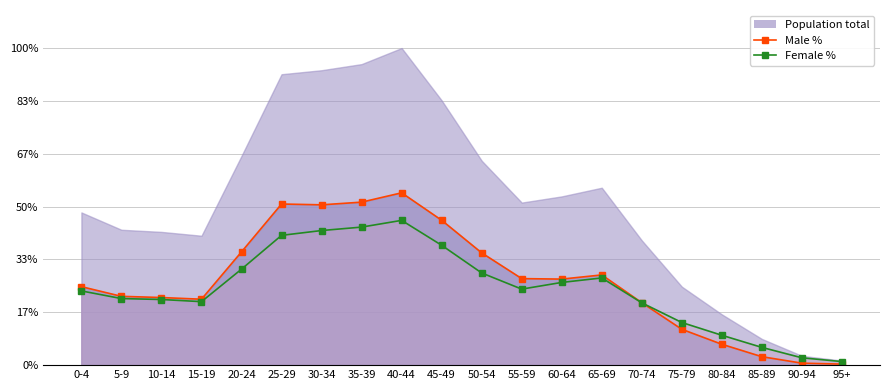

What position from the right is 80-84?

4